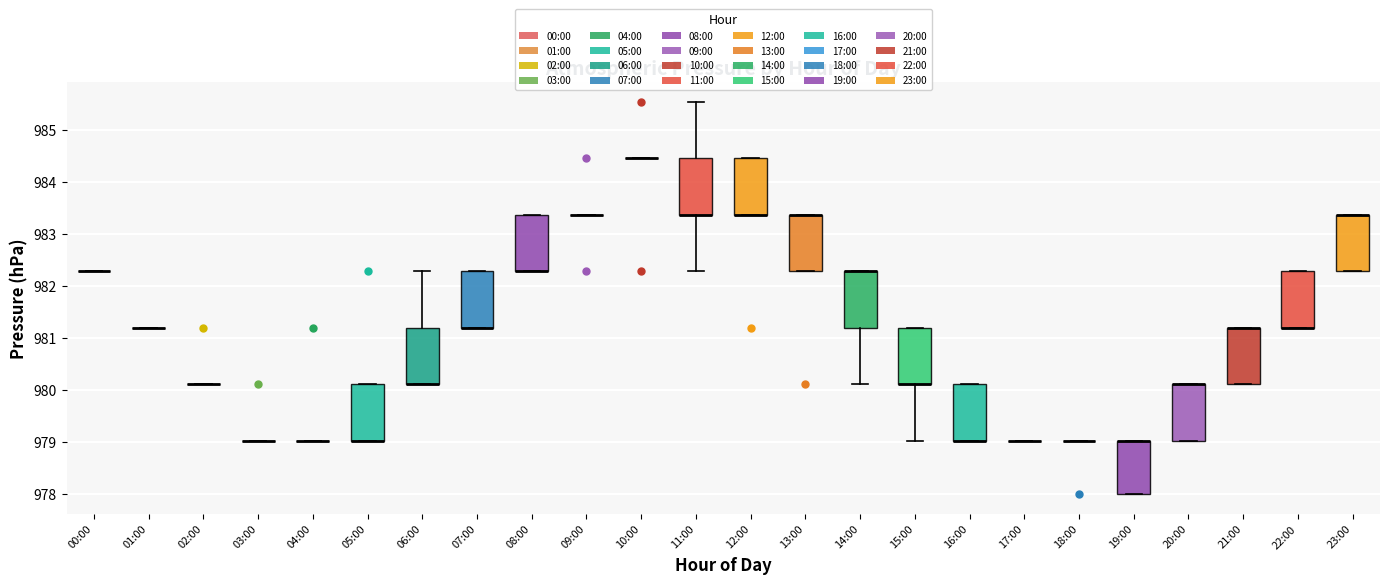

Reading left to right, read every box against the y-axis: the position of its median line, the range the box covers, and the ends of its whiskers. The values are not printed on the chart, so give them approximately, as read against the axis.

00:00: box collapsed to a line at 982.3, whiskers 982.3 to 982.3
01:00: box collapsed to a line at 981.2, whiskers 981.2 to 981.2
02:00: box collapsed to a line at 980.1, whiskers 980.1 to 980.1
03:00: box collapsed to a line at 979.0, whiskers 979.0 to 979.0
04:00: box collapsed to a line at 979.0, whiskers 979.0 to 979.0
05:00: median 979.0 (drawn on the box's lower edge), box 979.0 to 980.1, whiskers 979.0 to 980.1
06:00: median 980.1 (drawn on the box's lower edge), box 980.1 to 981.2, whiskers 980.1 to 982.3
07:00: median 981.2 (drawn on the box's lower edge), box 981.2 to 982.3, whiskers 981.2 to 982.3
08:00: median 982.3 (drawn on the box's lower edge), box 982.3 to 983.4, whiskers 982.3 to 983.4
09:00: box collapsed to a line at 983.4, whiskers 983.4 to 983.4
10:00: box collapsed to a line at 984.5, whiskers 984.5 to 984.5
11:00: median 983.4 (drawn on the box's lower edge), box 983.4 to 984.5, whiskers 982.3 to 985.5
12:00: median 983.4 (drawn on the box's lower edge), box 983.4 to 984.5, whiskers 983.4 to 984.5
13:00: median 983.4 (drawn on the box's upper edge), box 982.3 to 983.4, whiskers 982.3 to 983.4
14:00: median 982.3 (drawn on the box's upper edge), box 981.2 to 982.3, whiskers 980.1 to 982.3
15:00: median 980.1 (drawn on the box's lower edge), box 980.1 to 981.2, whiskers 979.0 to 981.2
16:00: median 979.0 (drawn on the box's lower edge), box 979.0 to 980.1, whiskers 979.0 to 980.1
17:00: box collapsed to a line at 979.0, whiskers 979.0 to 979.0
18:00: box collapsed to a line at 979.0, whiskers 979.0 to 979.0
19:00: median 979.0 (drawn on the box's upper edge), box 978.0 to 979.0, whiskers 978.0 to 979.0
20:00: median 980.1 (drawn on the box's upper edge), box 979.0 to 980.1, whiskers 979.0 to 980.1
21:00: median 981.2 (drawn on the box's upper edge), box 980.1 to 981.2, whiskers 980.1 to 981.2
22:00: median 981.2 (drawn on the box's lower edge), box 981.2 to 982.3, whiskers 981.2 to 982.3
23:00: median 983.4 (drawn on the box's upper edge), box 982.3 to 983.4, whiskers 982.3 to 983.4